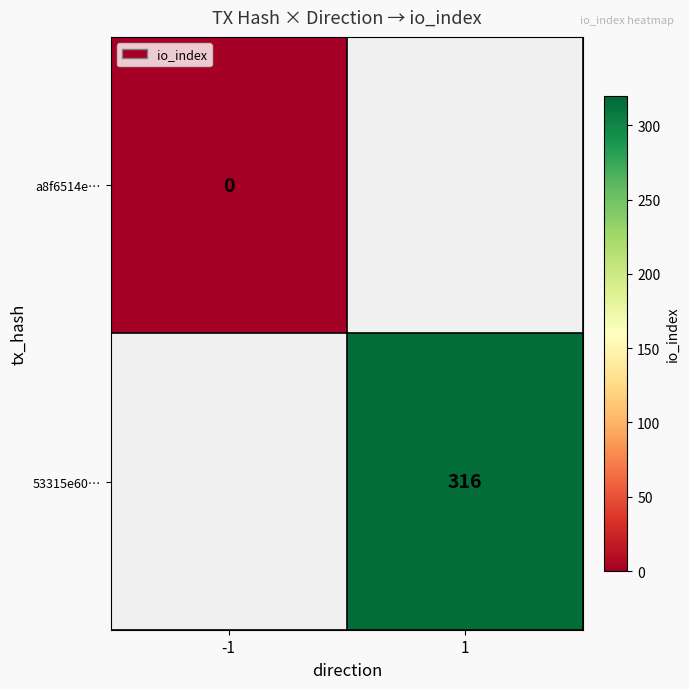

What is the greatest value displayed?

316.0